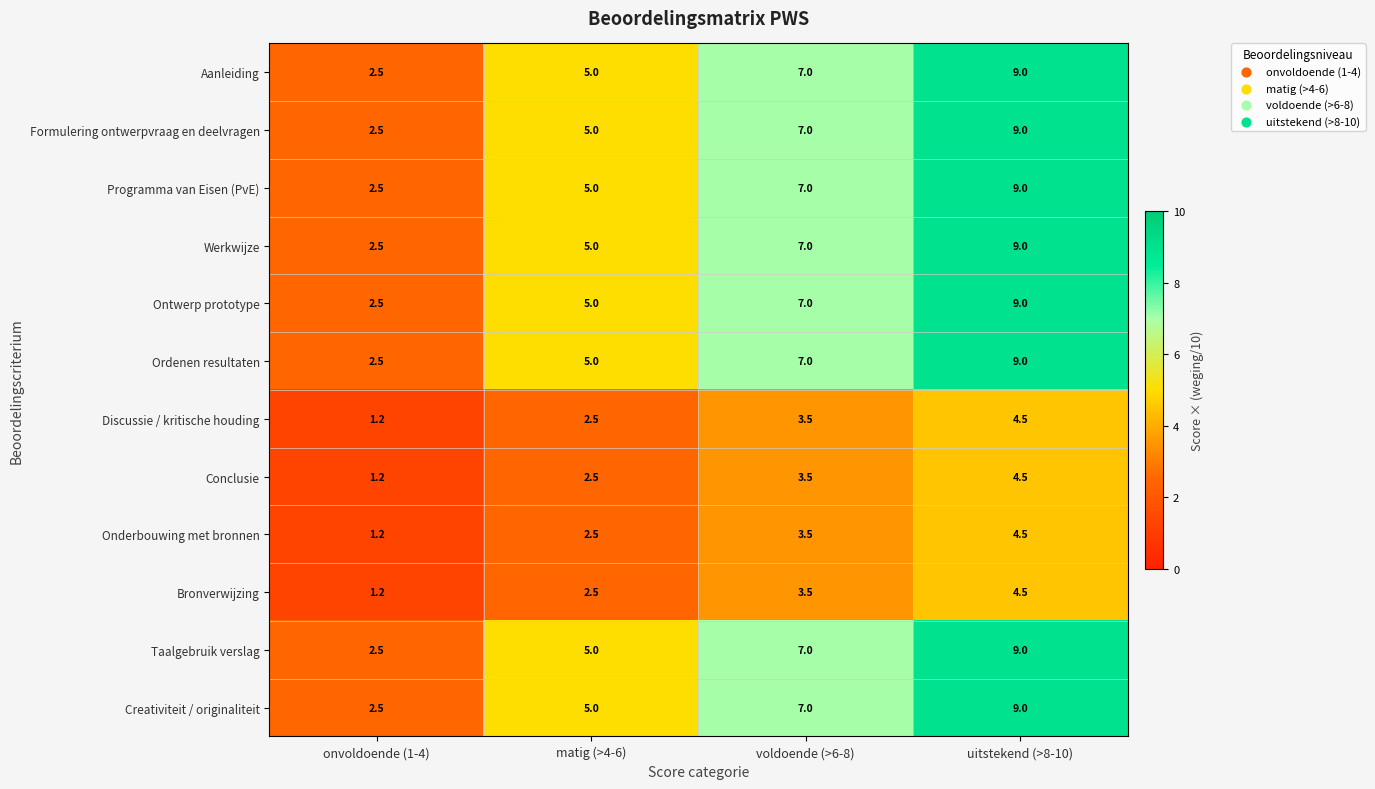

Rank the categories by Taalgebruik verslag value from highest to lowest.

uitstekend (>8-10), voldoende (>6-8), matig (>4-6), onvoldoende (1-4)